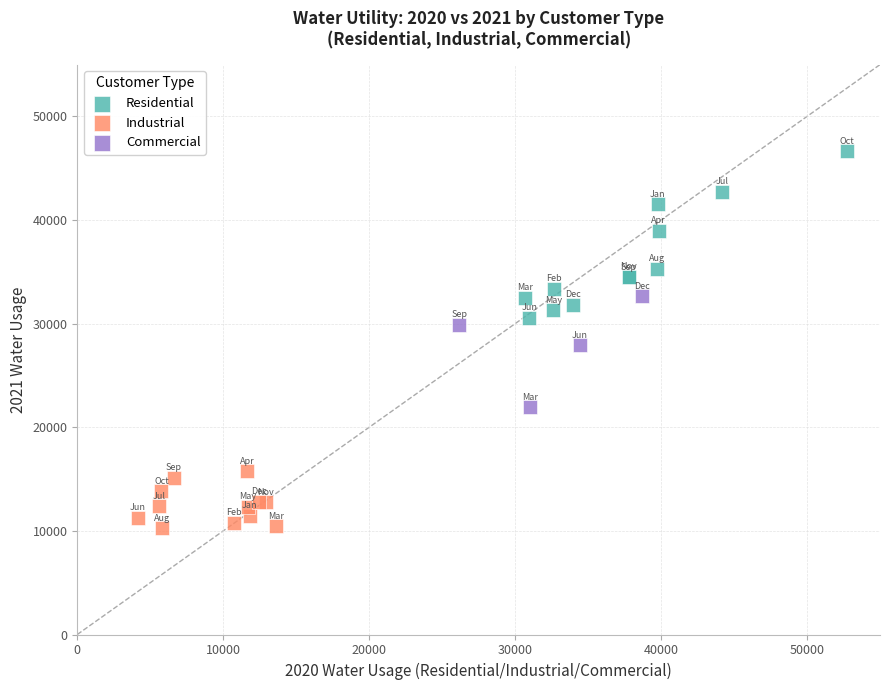

Which series contains the highest Y value?

Residential